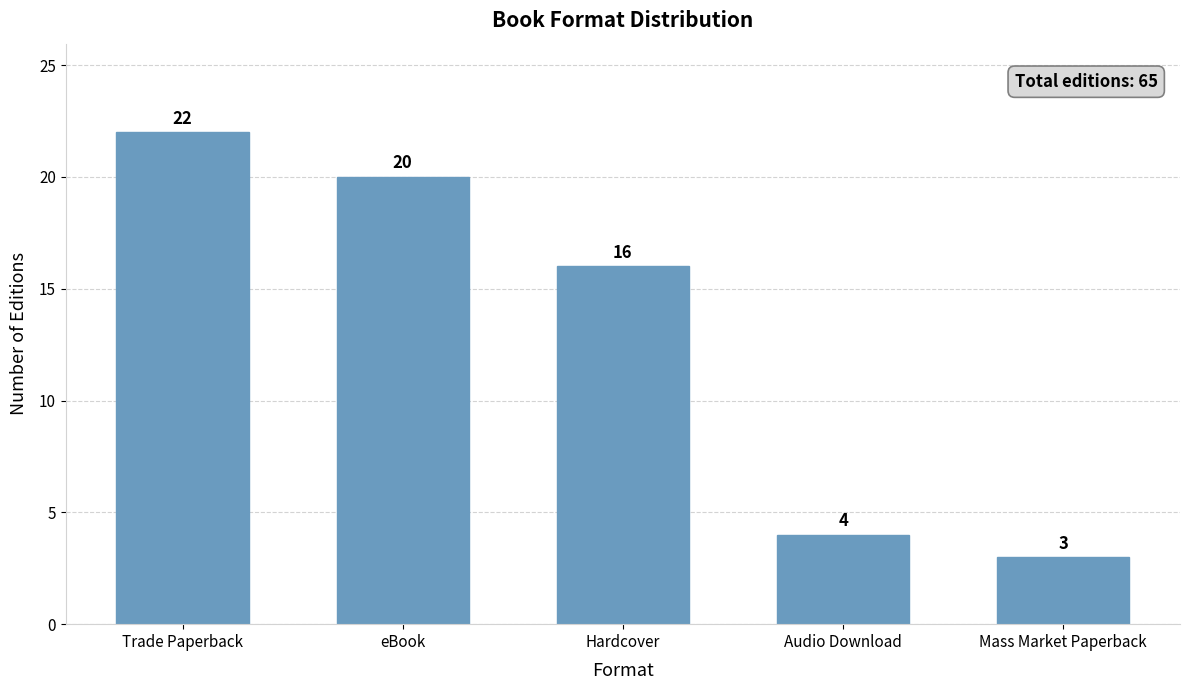

Where does the data first go above 16?

Trade Paperback